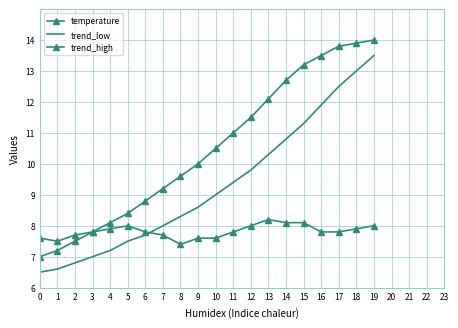

What is the sum of the temperature values at 1 and 9?

15.1